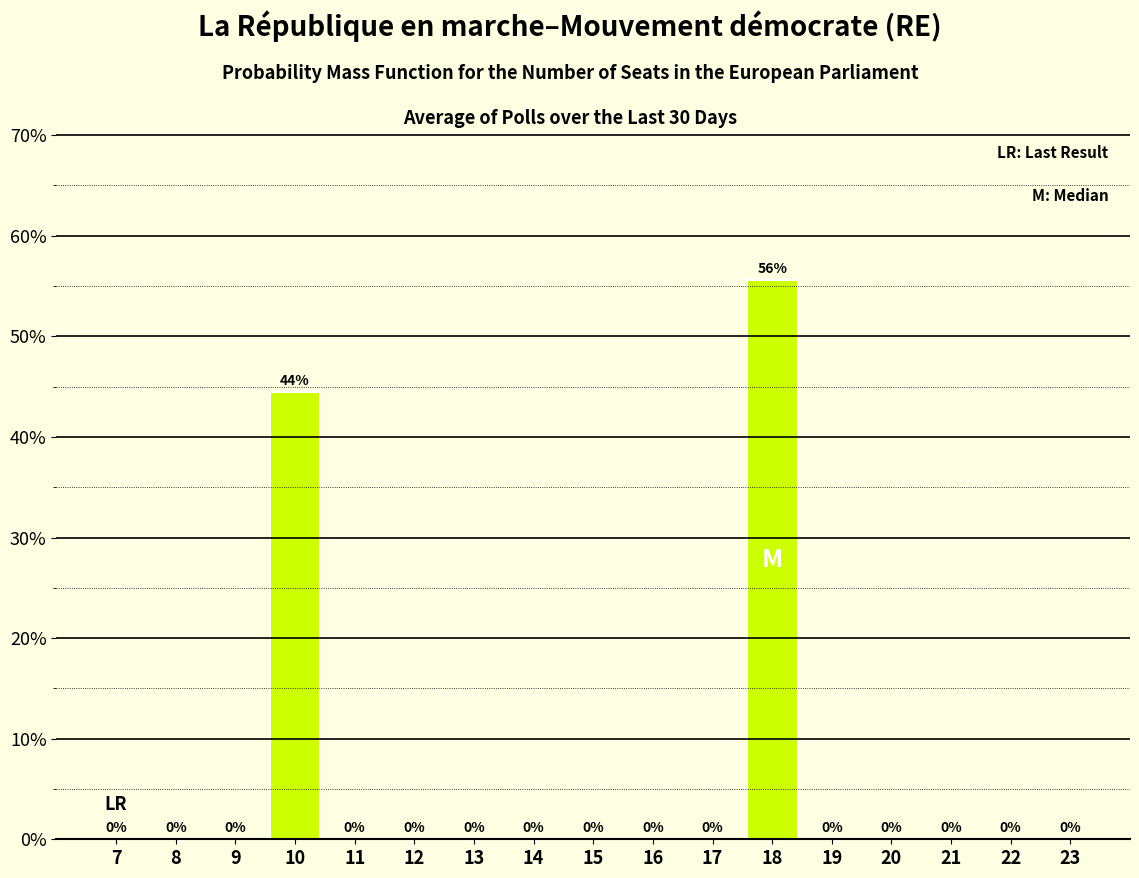

At which category does the chart reach its peak across all series?

18